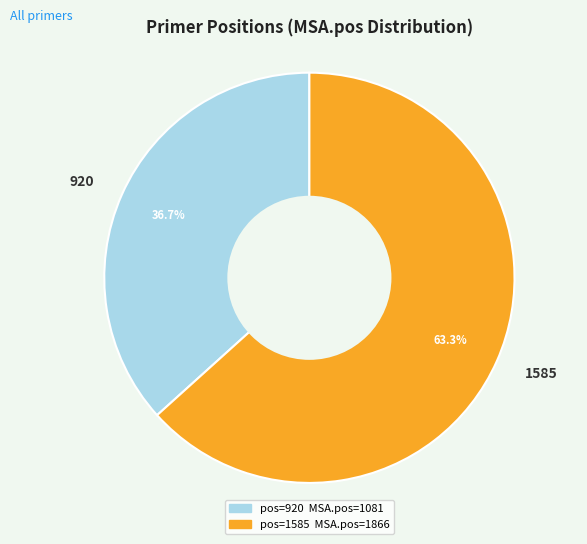

Which slice is the smallest?

920